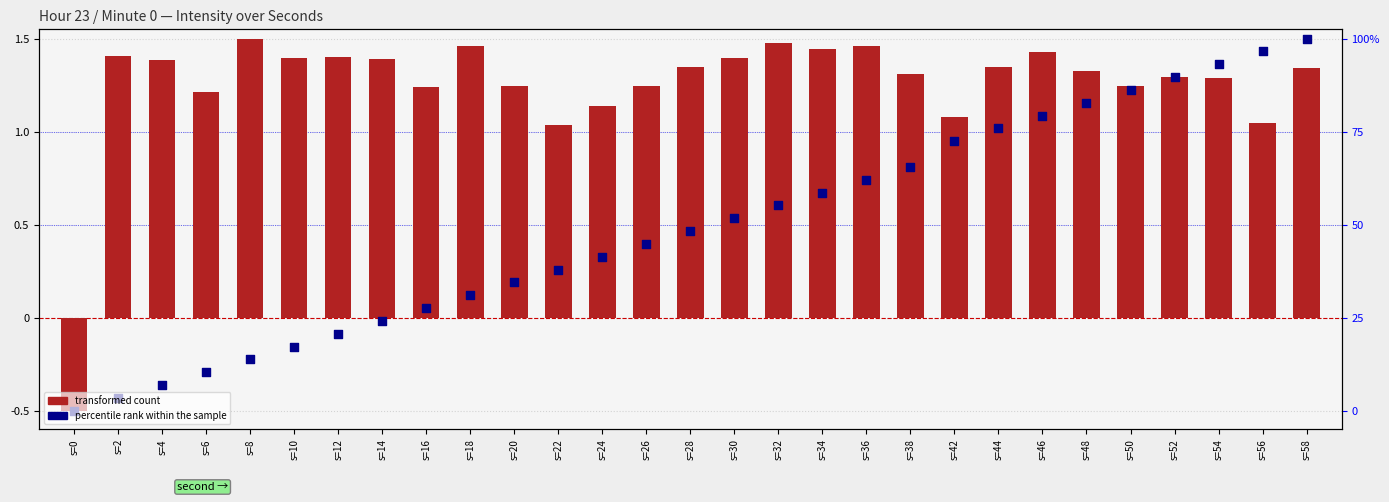

What are all the series names shown in the legend?

transformed count, percentile rank within the sample